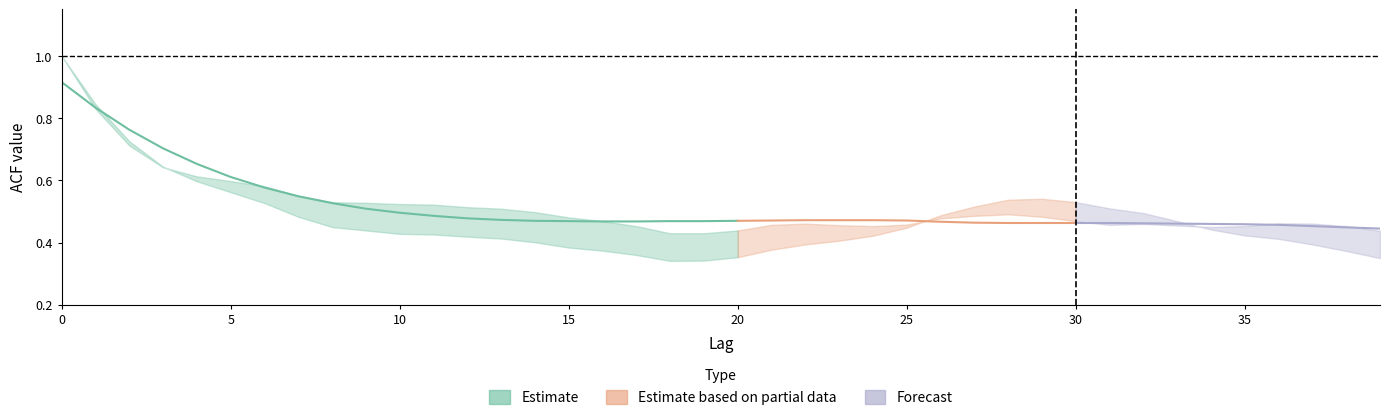

What is the difference between the maximum and minimum values in the acf_shown series?

0.6